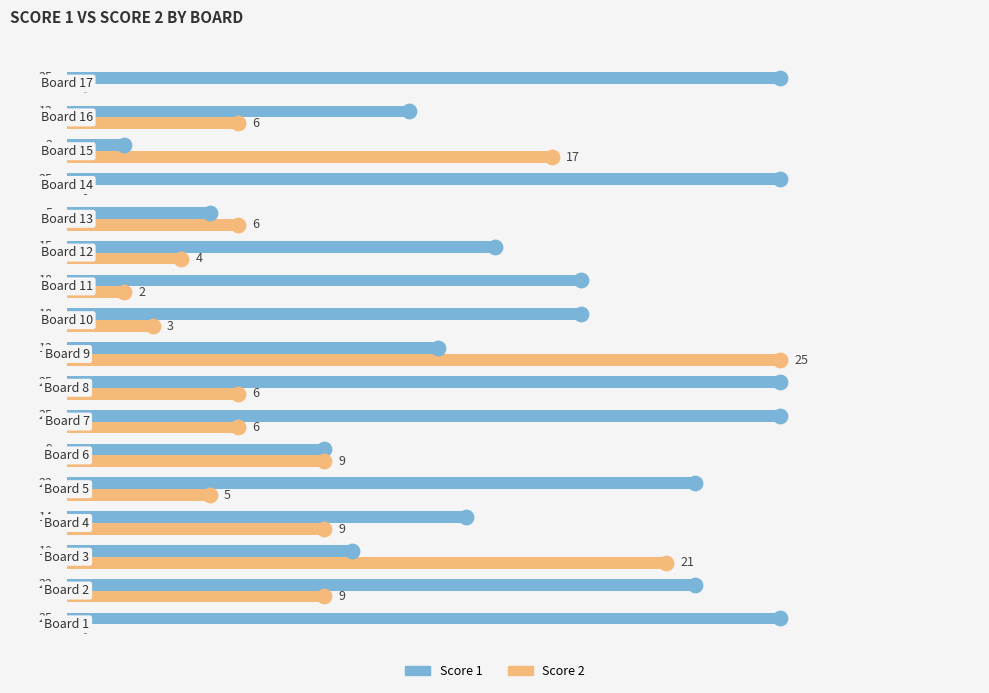

Which series has the largest total across all categories?

Score 1